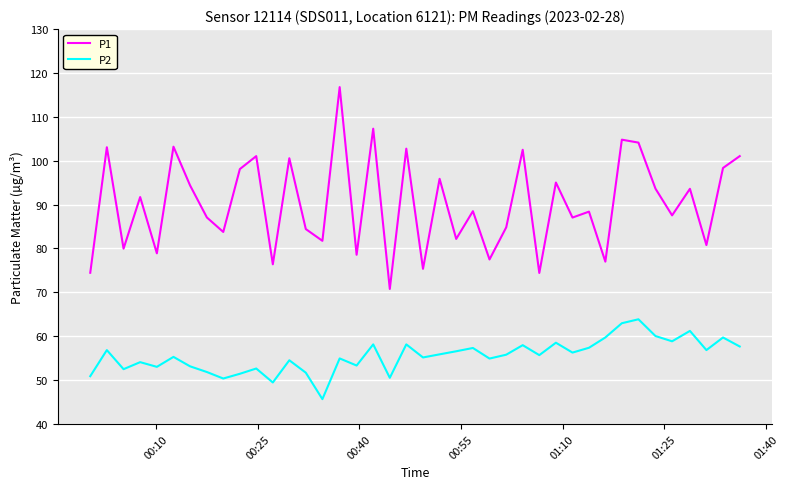

True or false: P2 and P1 cross at least once.

False